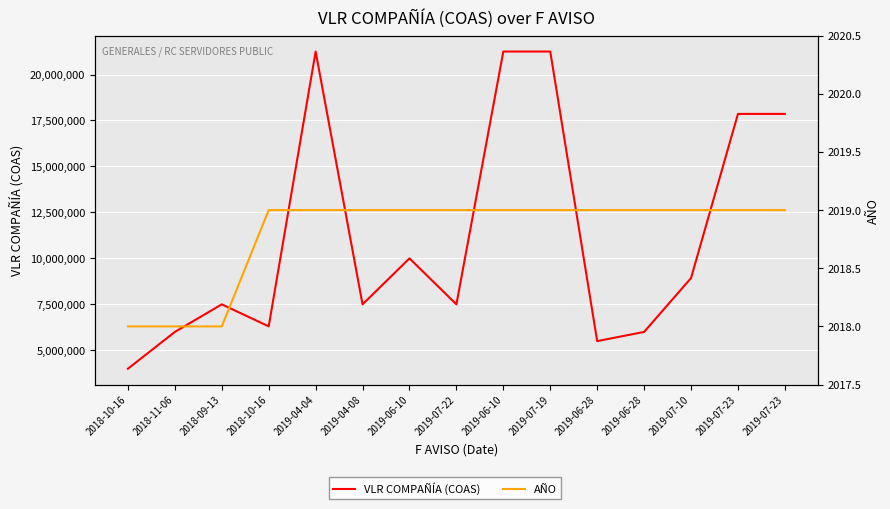

Rank the series by their average value, from highest to lowest.

VLR COMPAÑÍA (COAS), AÑO